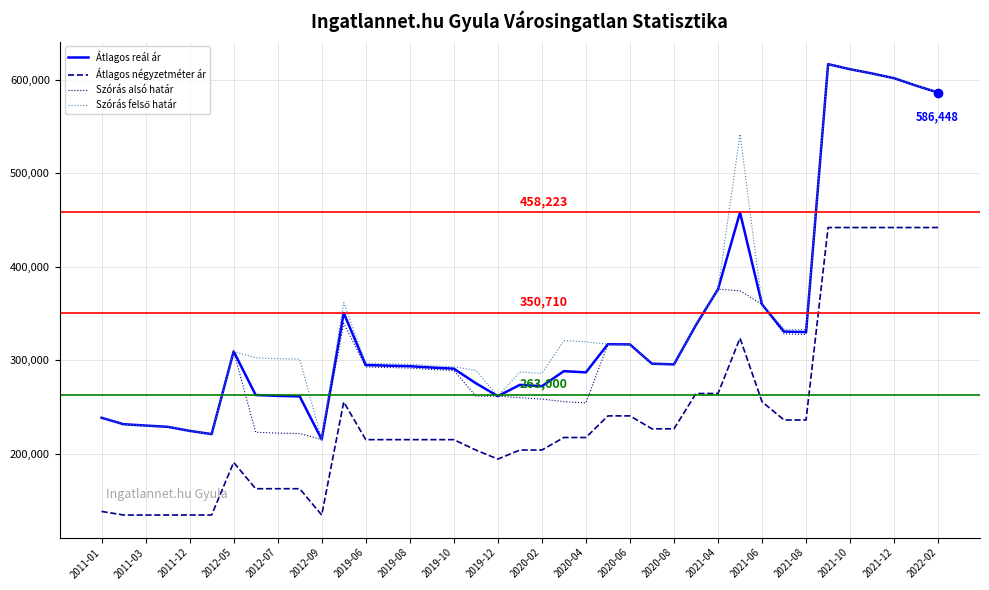

What is the maximum value shown in the chart?

616895